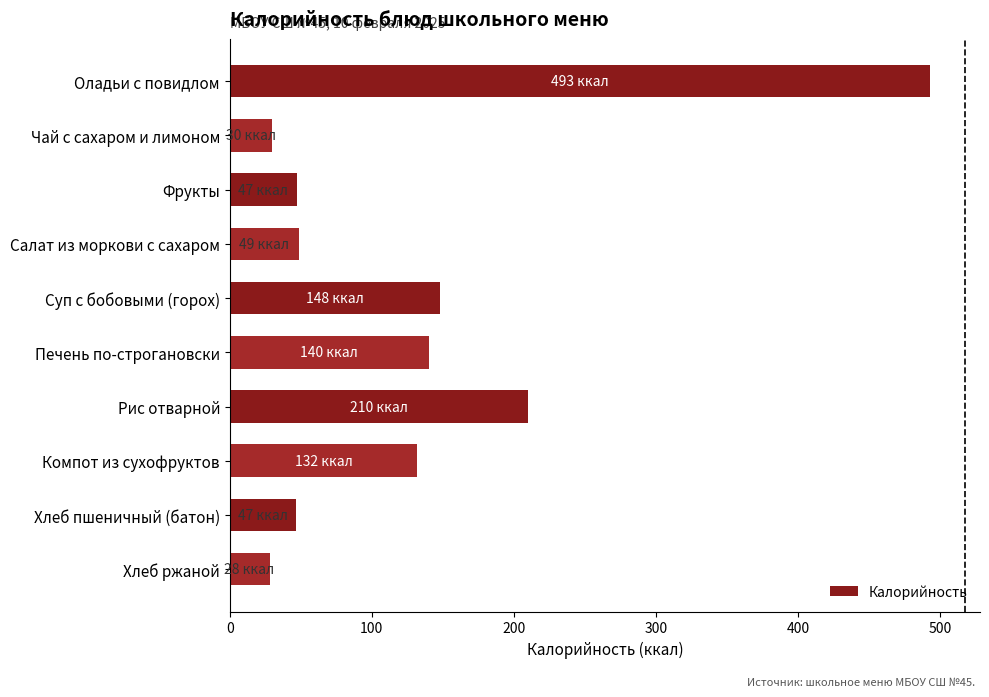

What is the change in value from Оладьи с повидлом to Чай с сахаром и лимоном?

-463.5